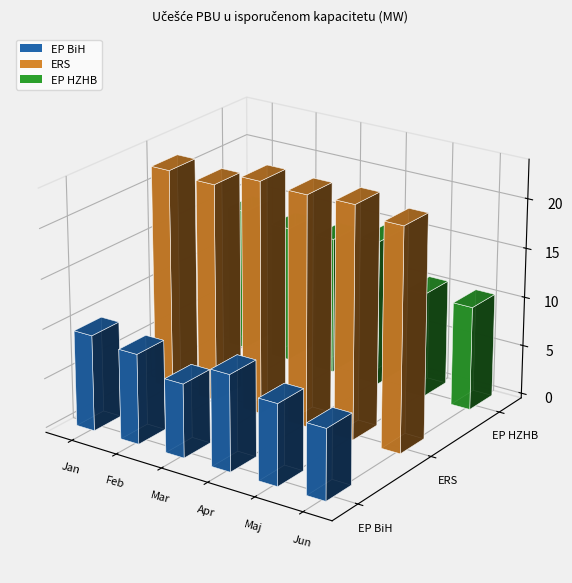

At which label does EP BiH reach its minimum?

Jun